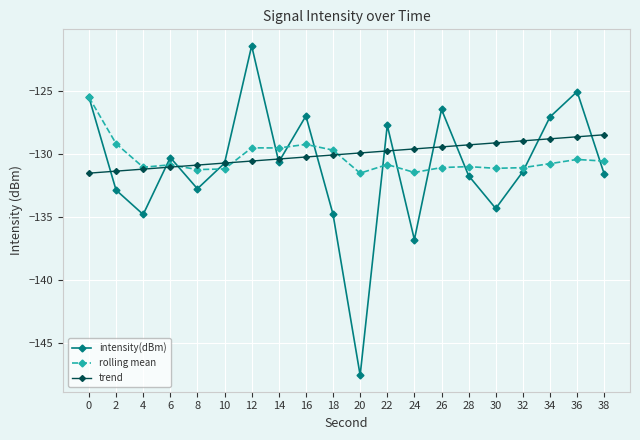

What is the spread (max minus min) of values at 28?

2.4